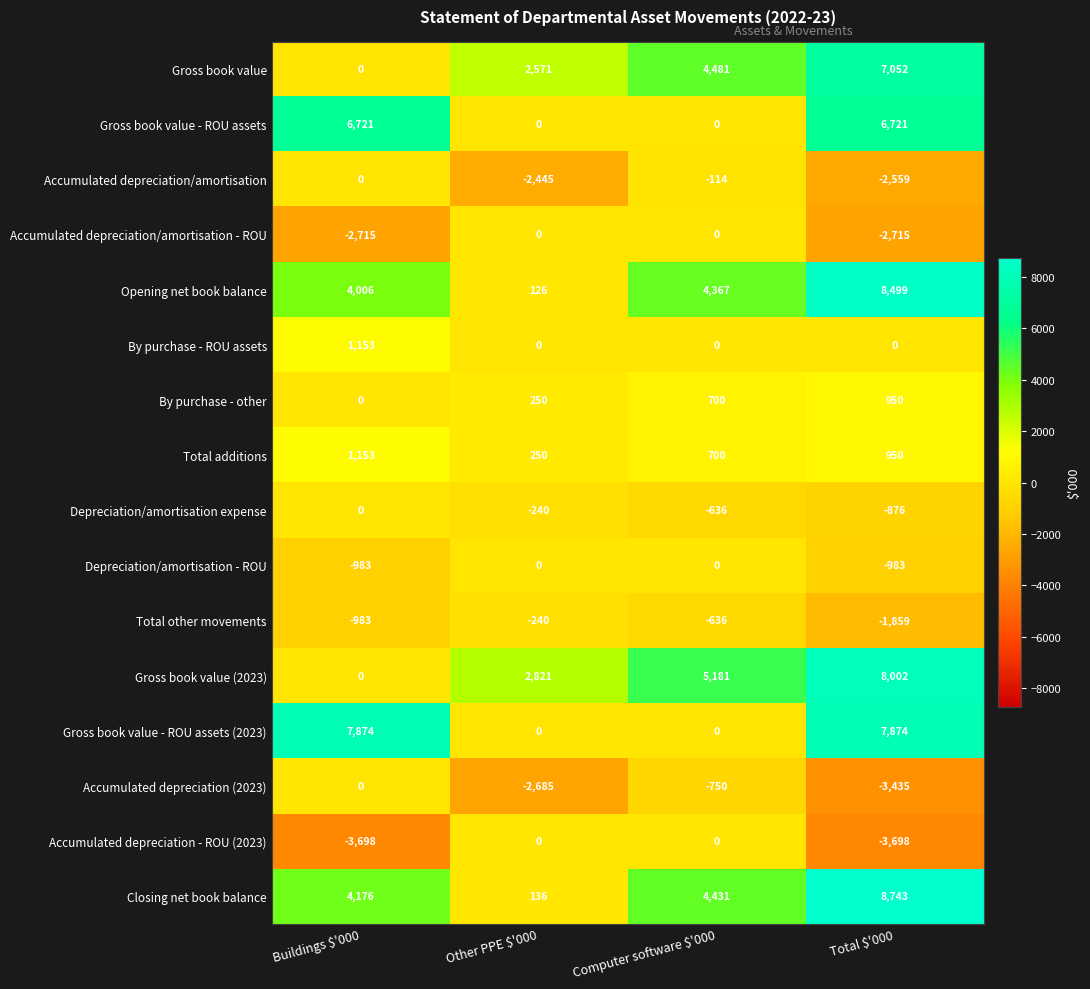

At how many categories does at least one series exceed 8436?

1